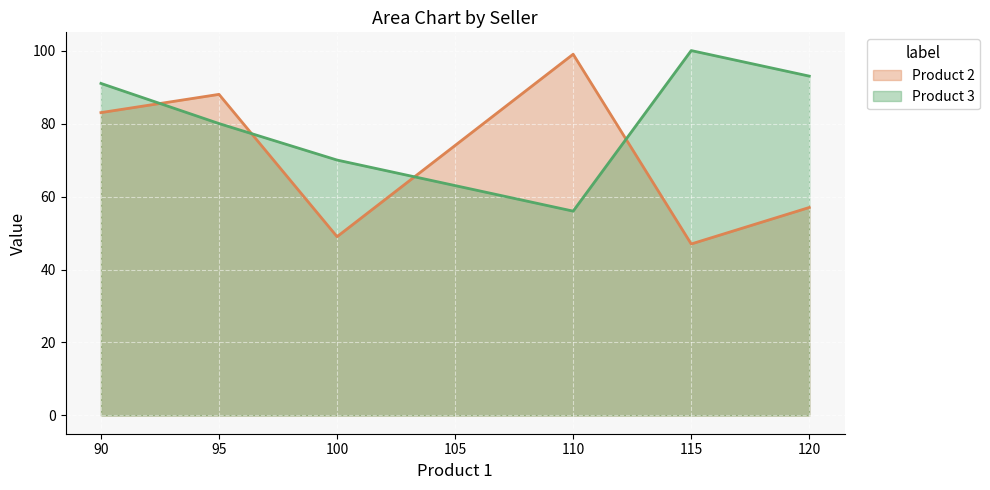

How many intersections are there between Product 2 and Product 3?

4